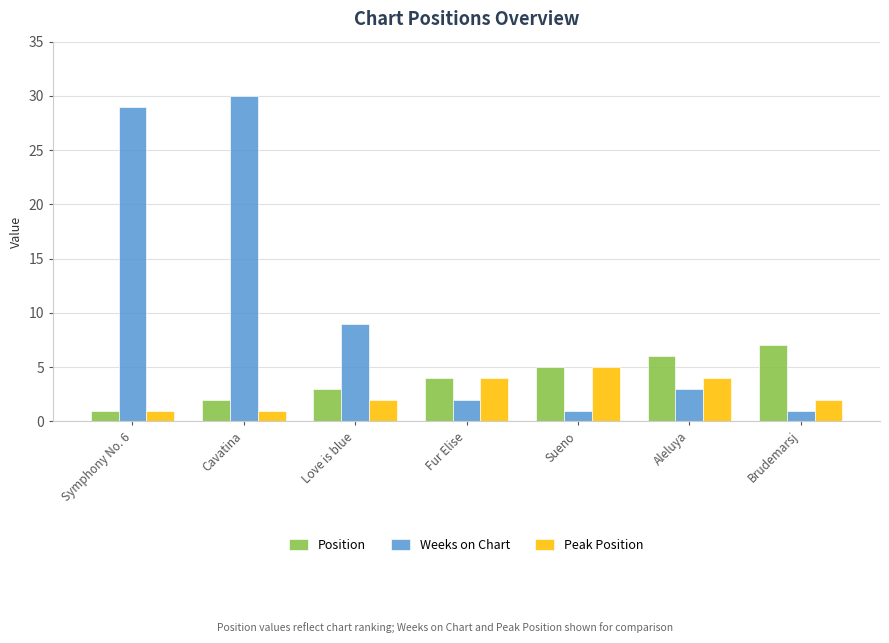

Which series has the widest spread of values?

Weeks on Chart